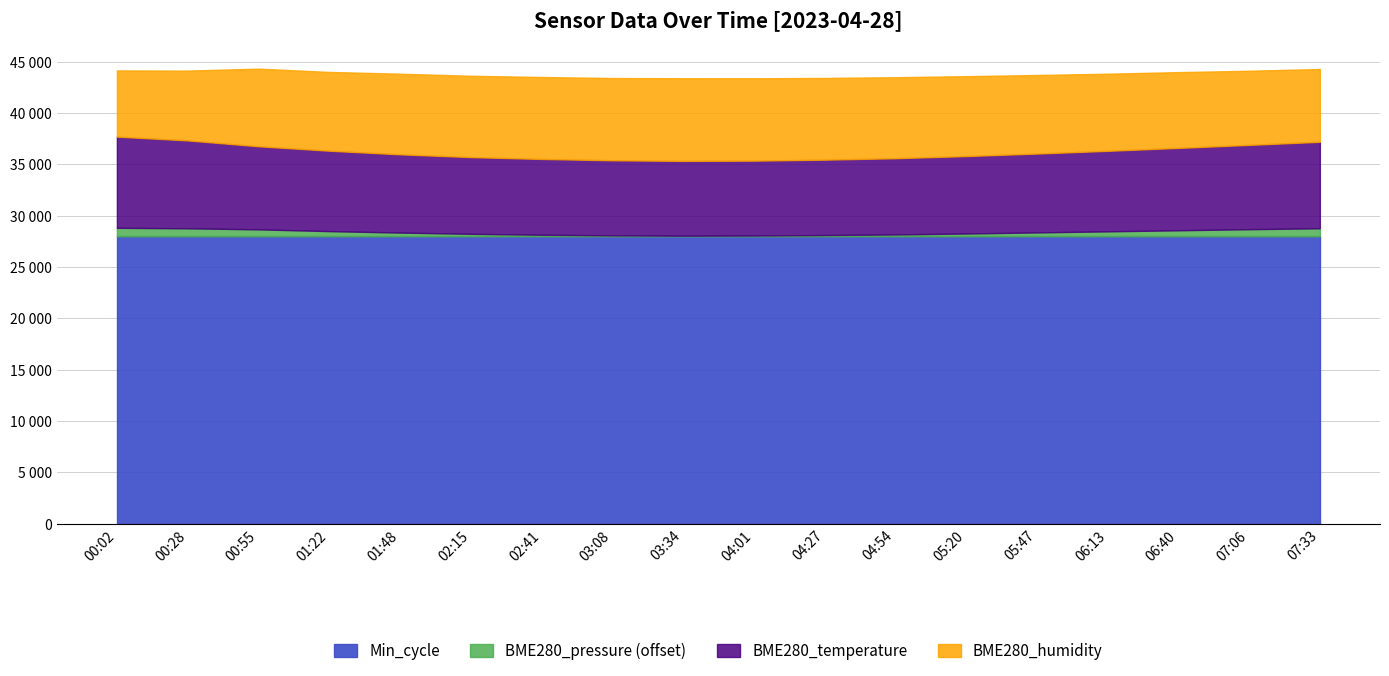

Does the chart display data point markers on the line(s)?

No